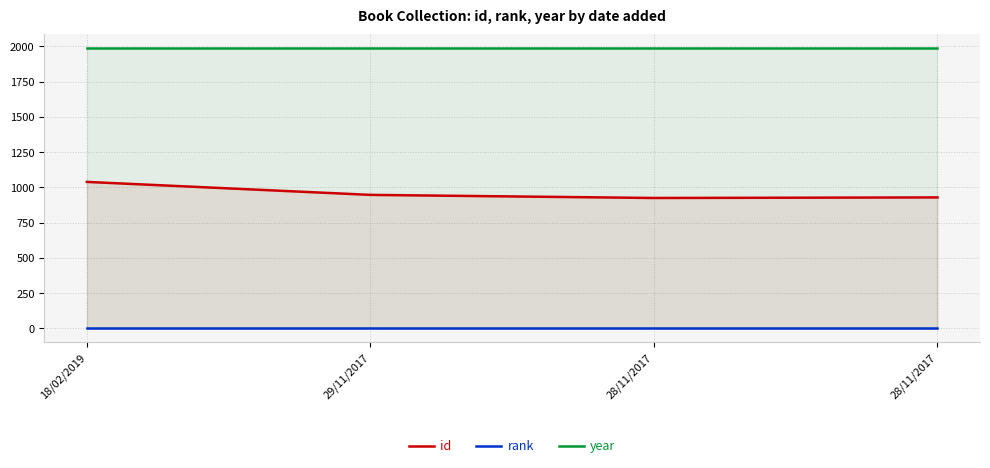

Reading left to right, list all the values displayed in this chart.

id: 18/02/2019=1039	29/11/2017=947	28/11/2017=925	28/11/2017=929
rank: 18/02/2019=1	29/11/2017=1	28/11/2017=1	28/11/2017=1
year: 18/02/2019=1985	29/11/2017=1985	28/11/2017=1985	28/11/2017=1985